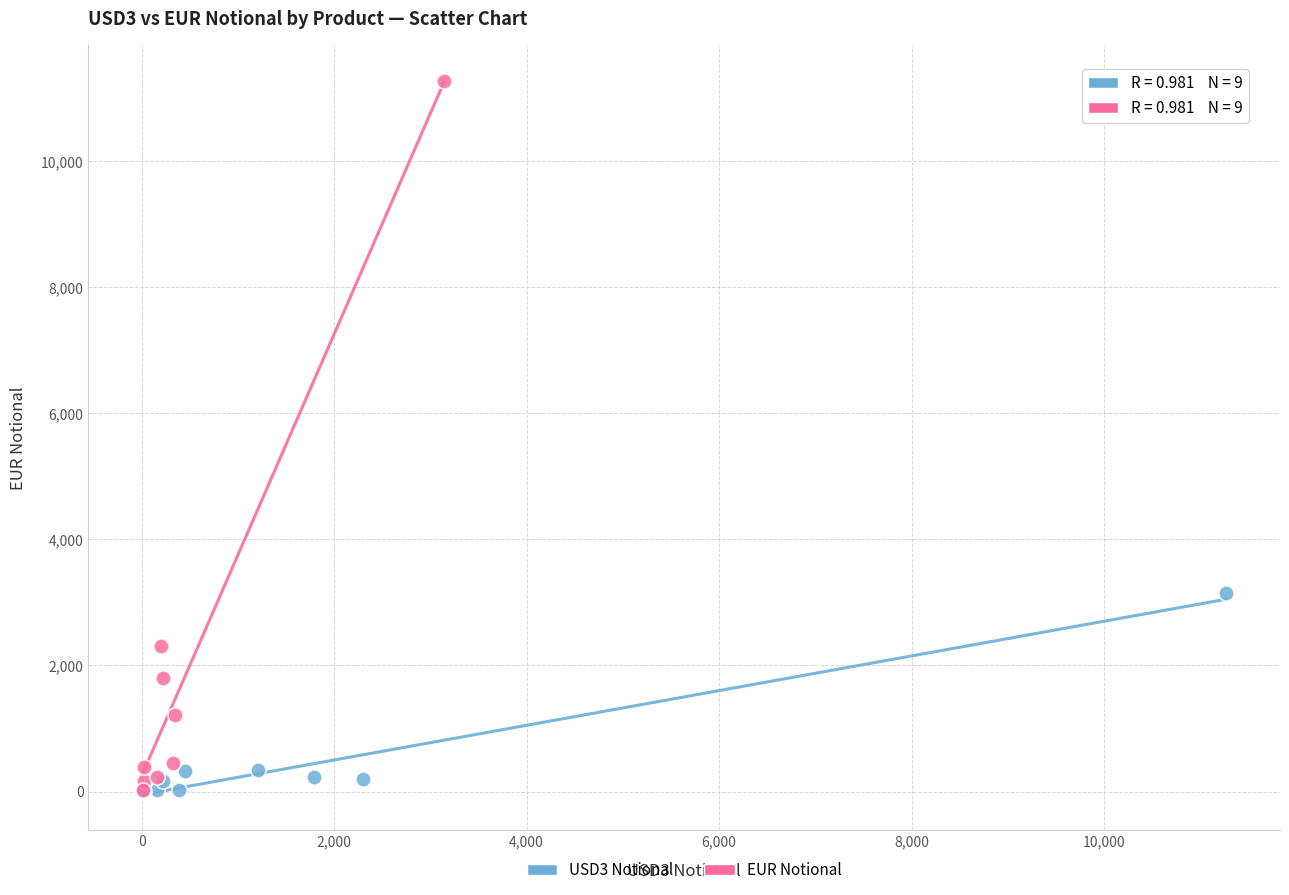

What are all the series names shown in the legend?

USD3 Notional, EUR Notional